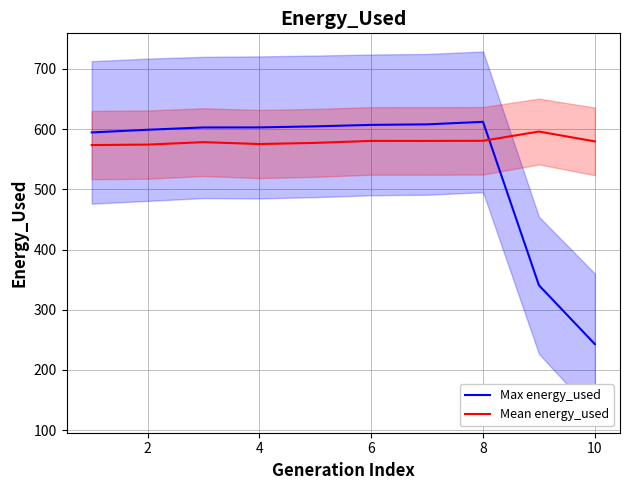

Which series has the largest total across all categories?

Mean energy_used